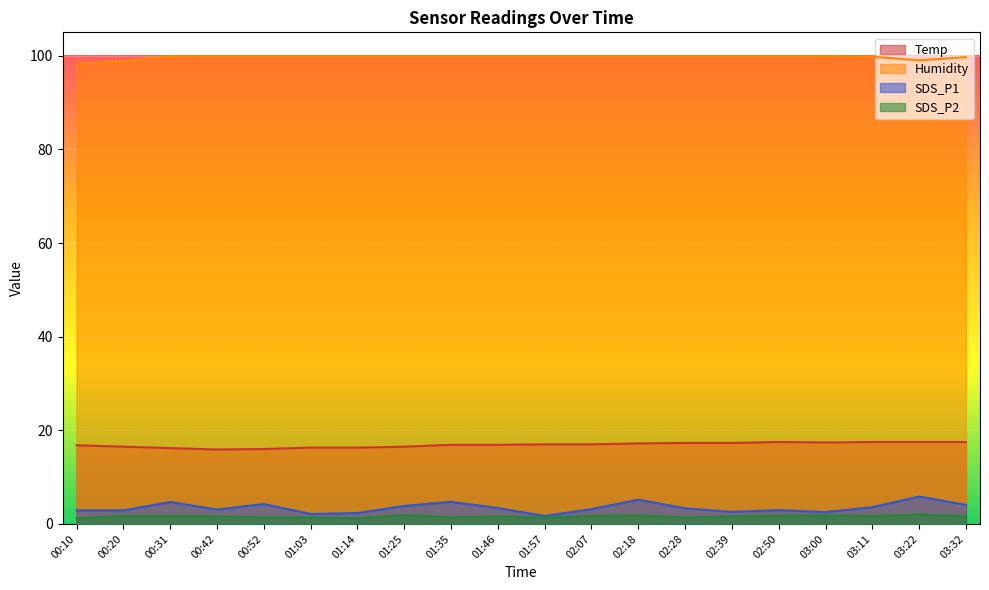

List the labels in order of Temp value, largest first.

02:50, 03:11, 03:22, 03:32, 03:00, 02:28, 02:39, 02:18, 01:57, 02:07, 01:35, 01:46, 00:10, 00:20, 01:25, 01:03, 01:14, 00:31, 00:52, 00:42